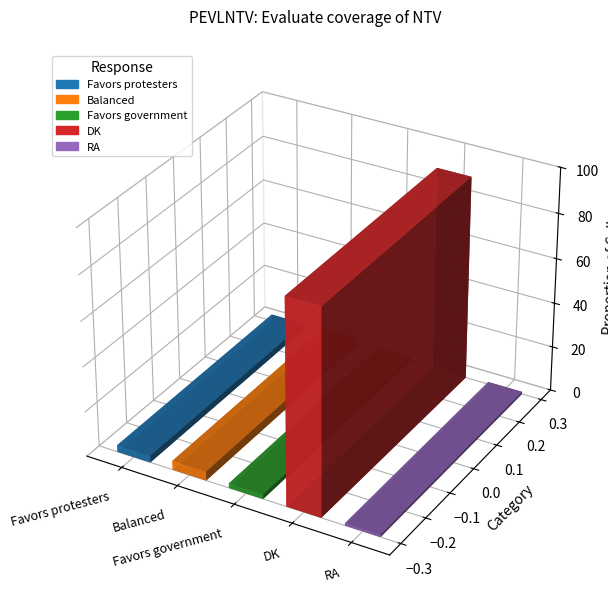

Reading right to left, extract all data points from this chart.

1	91	2	4	3